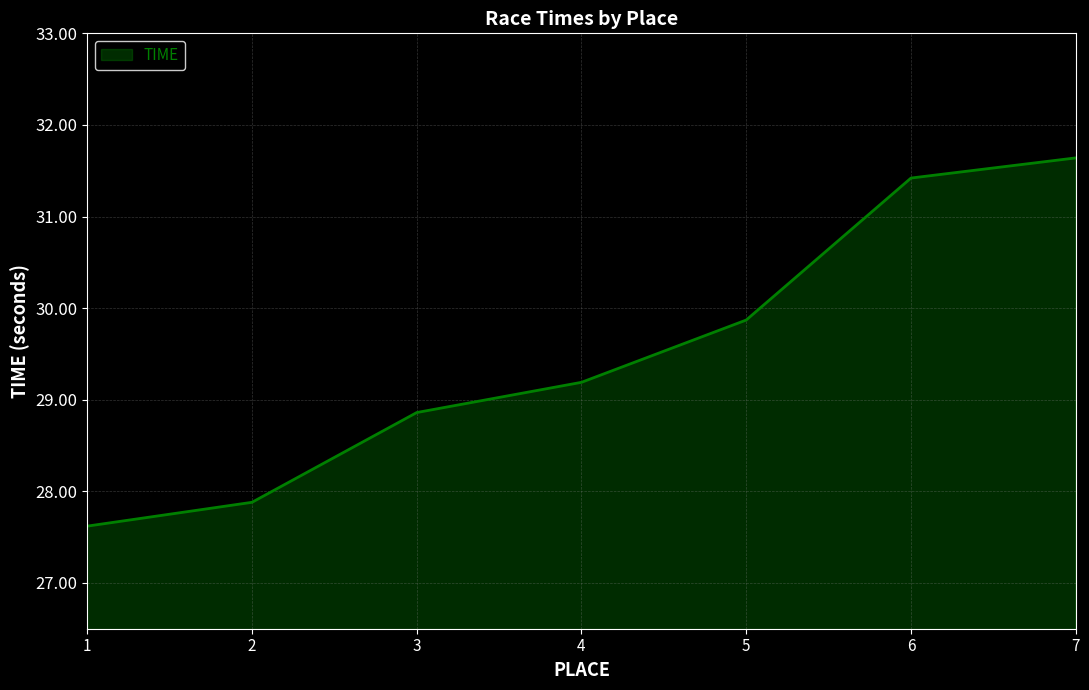

Where does the data first go above 29?

4